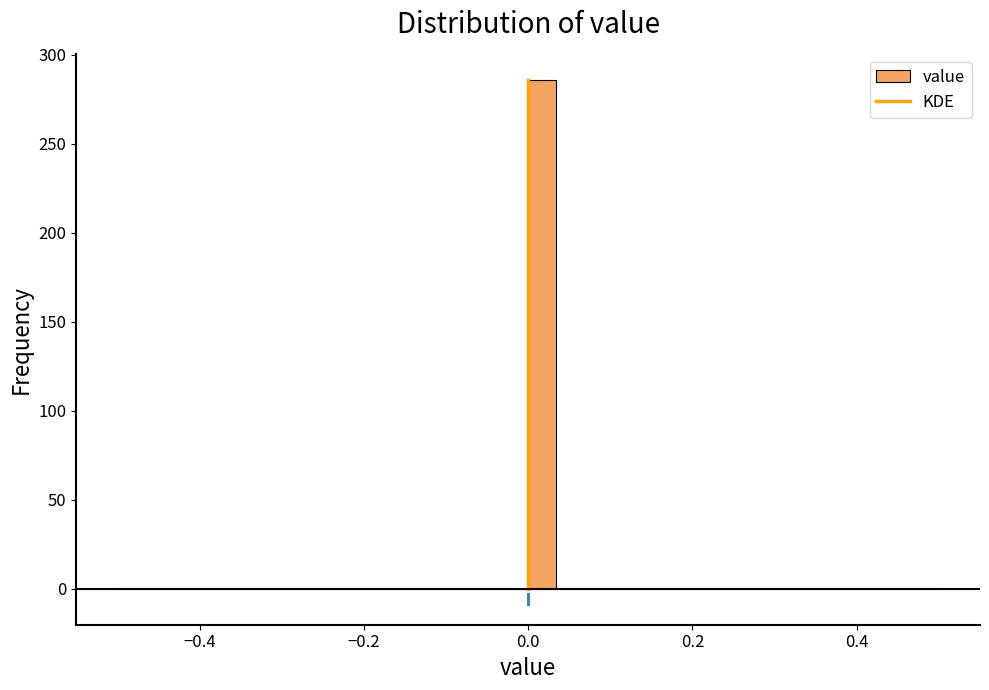

Read against the x-axis, roughly where is the centre of the tallest bar?

0.02